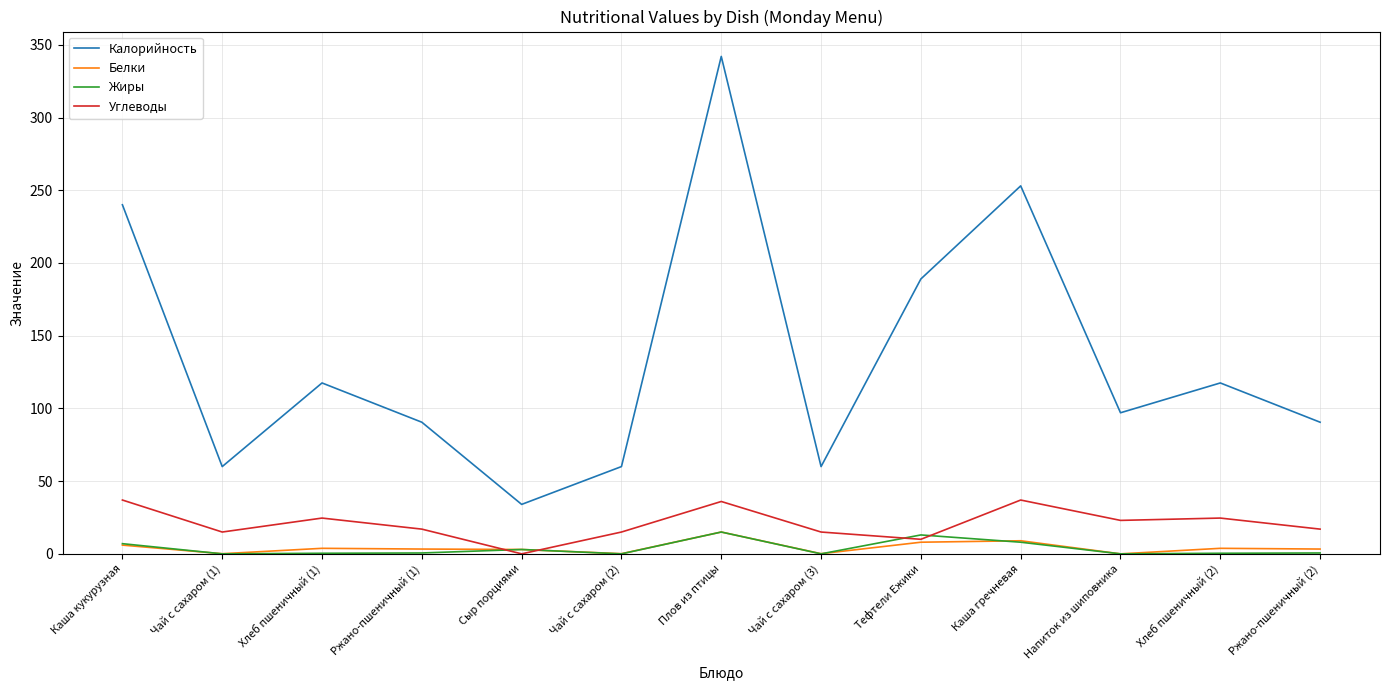

True or false: Белки and Калорийность intersect in this chart.

False